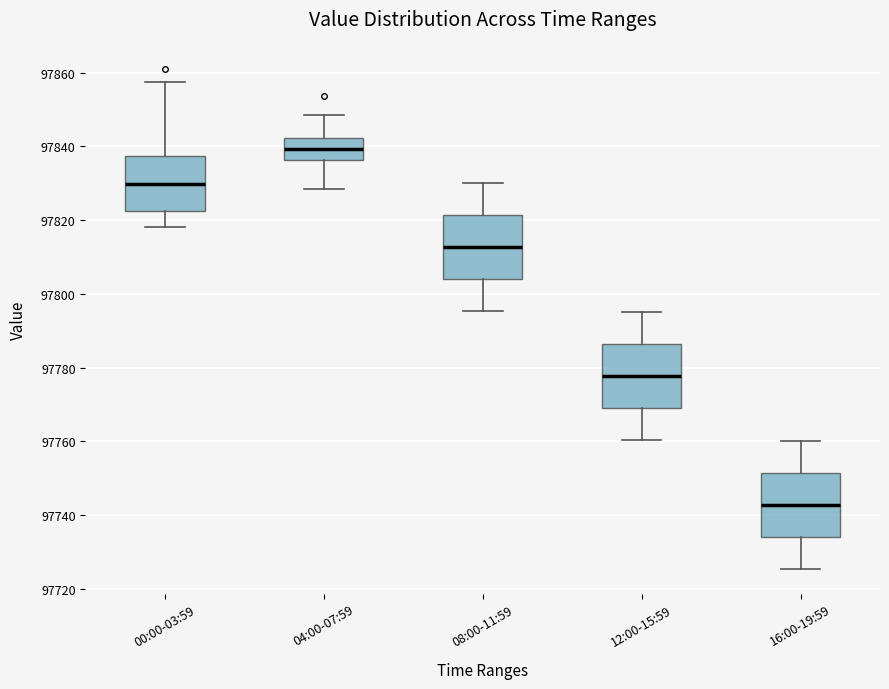

Which box has the highest median line?

04:00-07:59